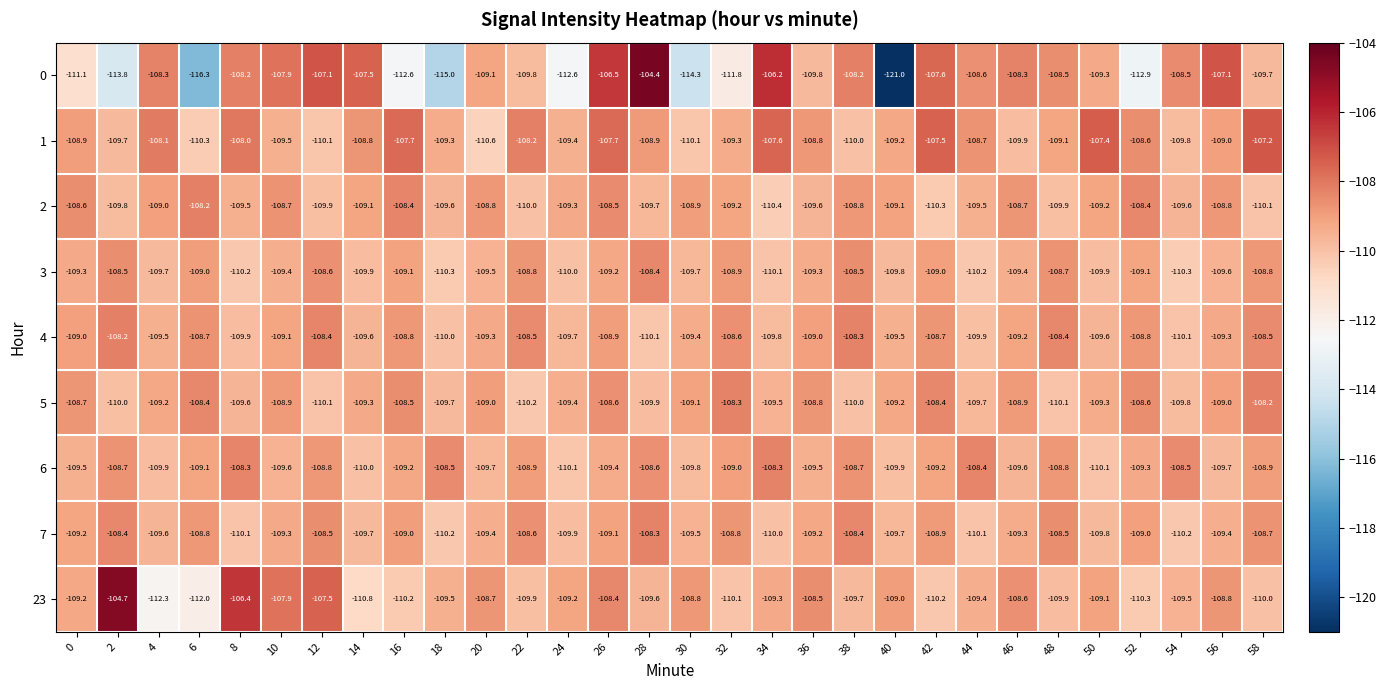

Which series has the largest range (max minus min)?

0